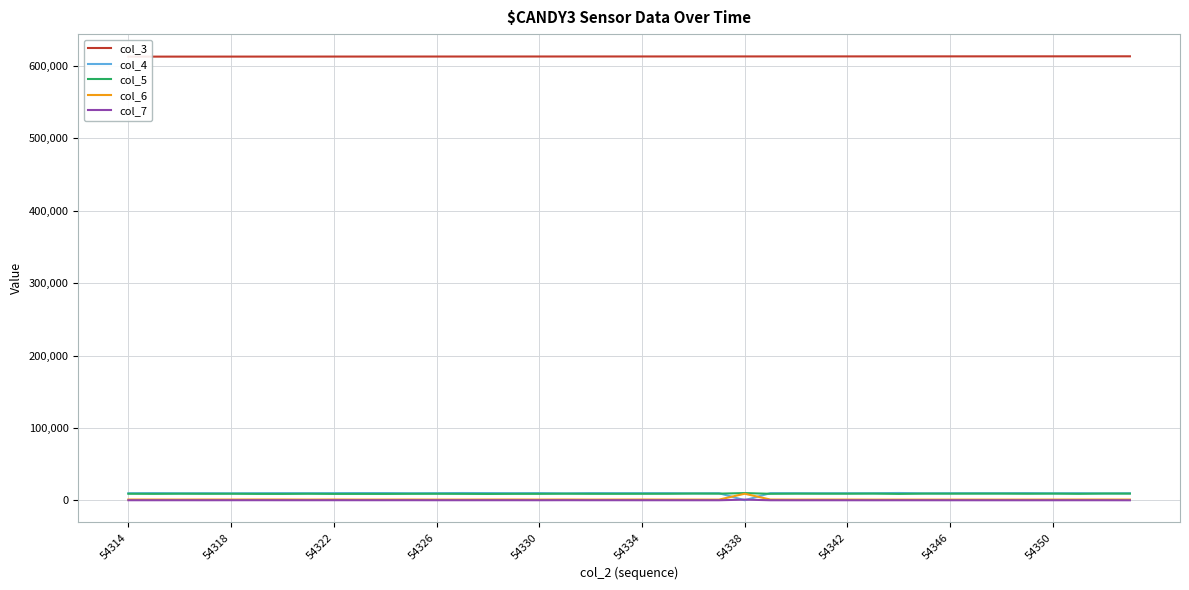

What is the value of the col_3 point at the 10th from the left?

612860